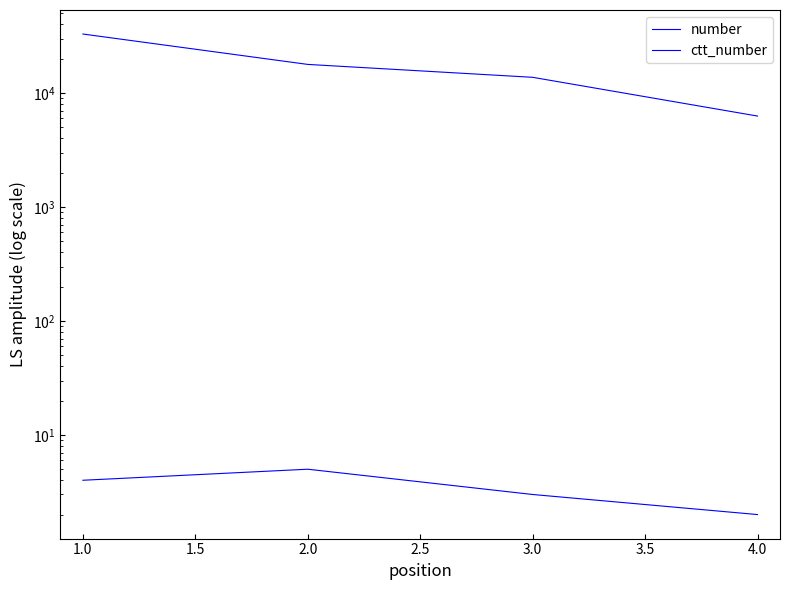

True or false: ctt_number and number cross at least once.

False